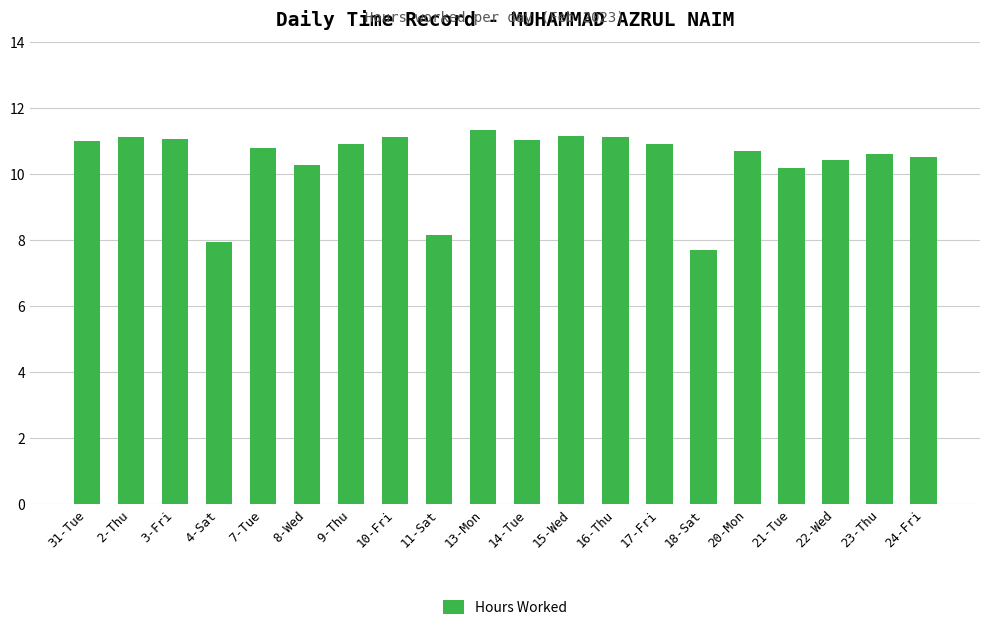

What is the change in value from 7-Tue to 10-Fri?

+0.3